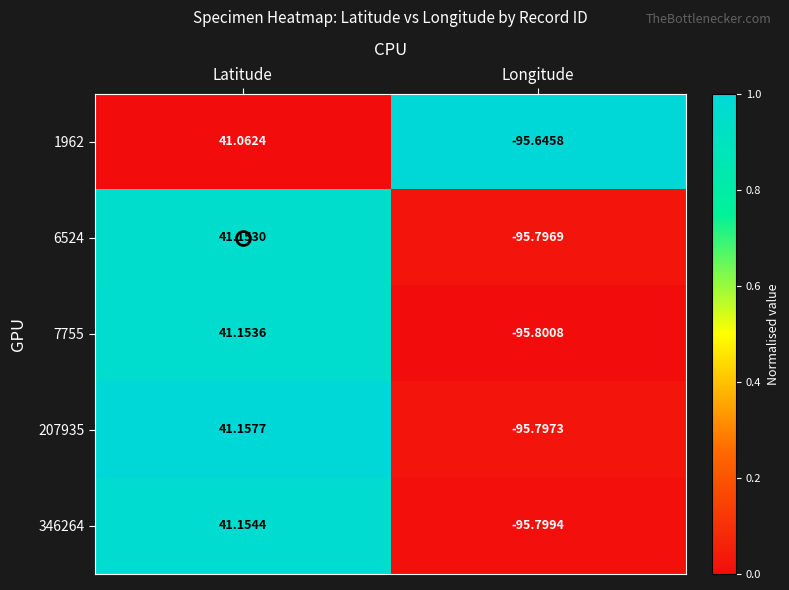

Rank the categories by 7755 value from lowest to highest.

Longitude, Latitude